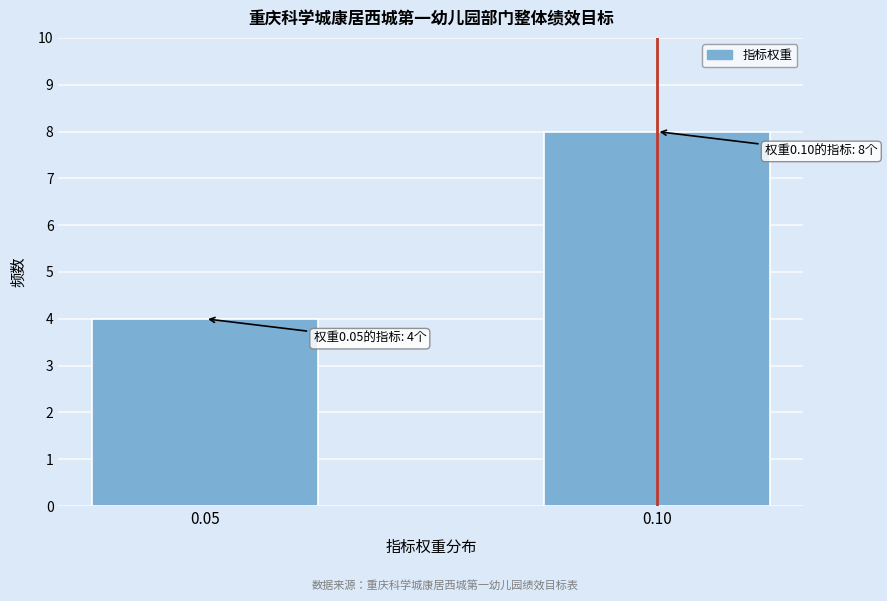

Reading left to right, extract all data points from this chart.

0.05=4	0.10=8